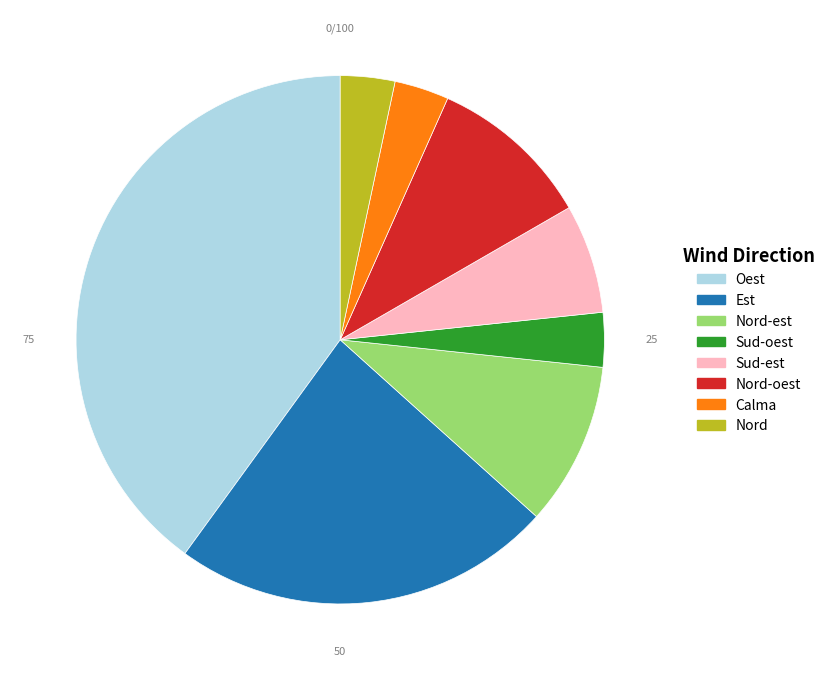

How many slices are in this pie chart?

8